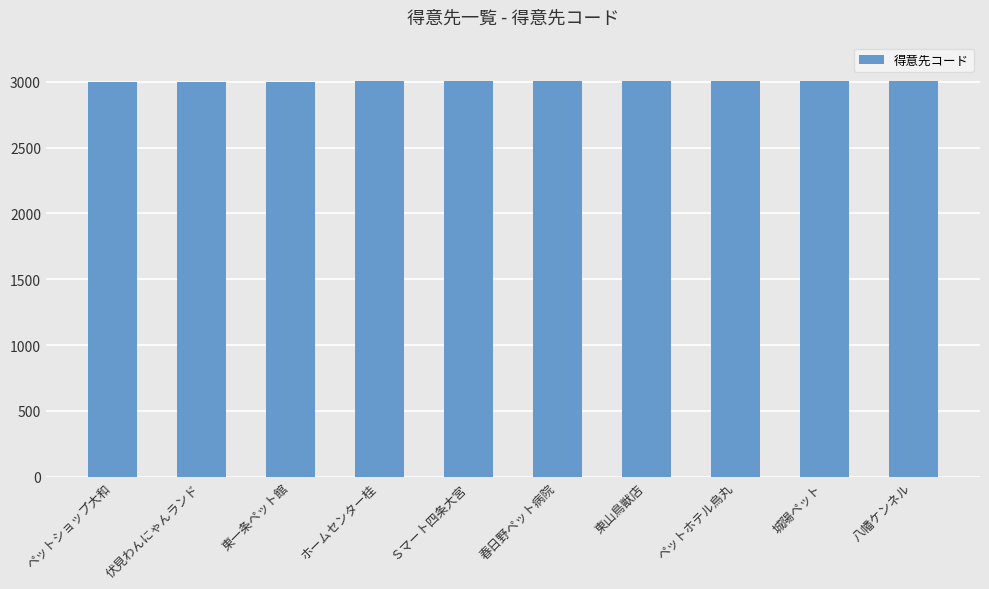

The value at Ｓマート四条大宮 is 3005. True or false?

True